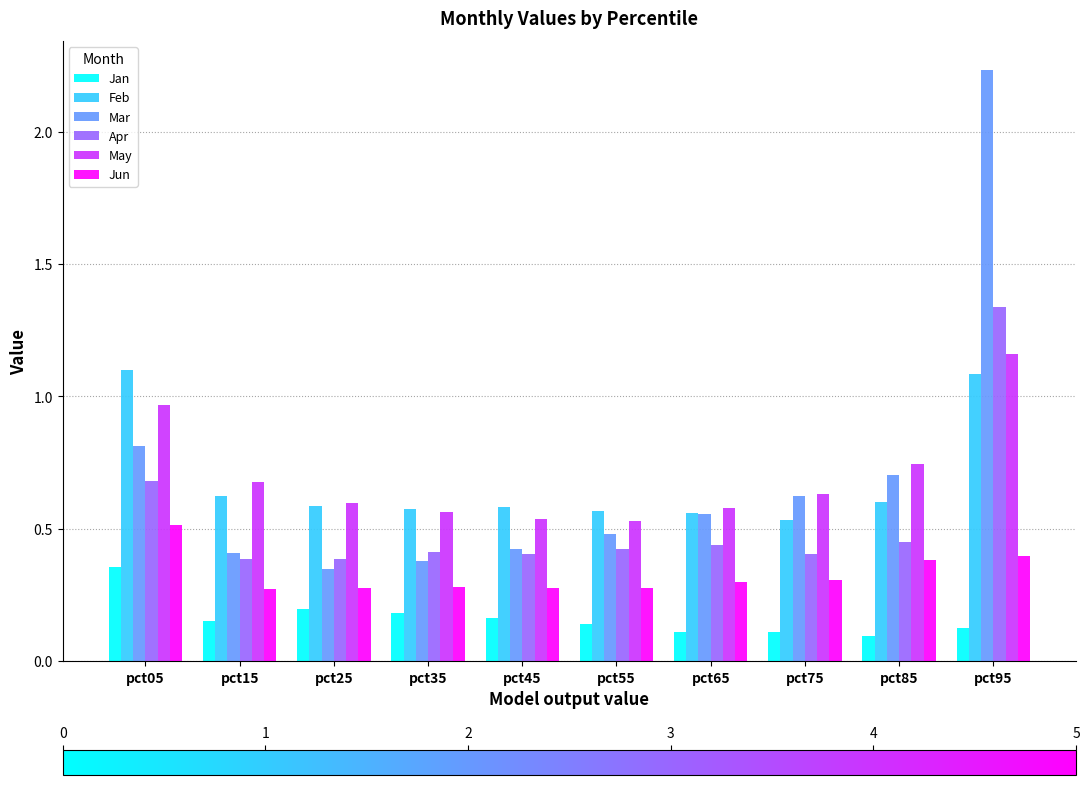

At which category does the chart reach its peak across all series?

pct95